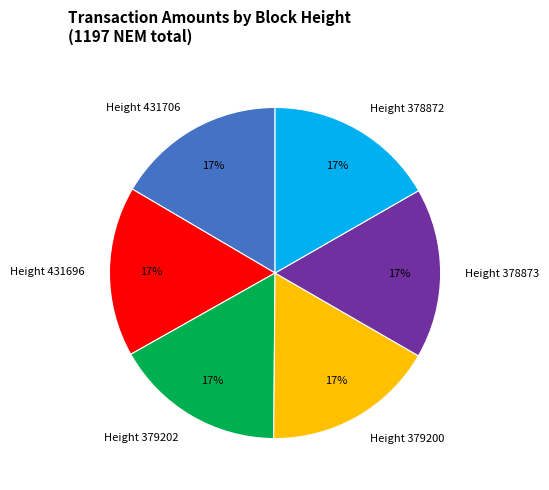

True or false: Height 378873 accounts for 17% of the total.

True